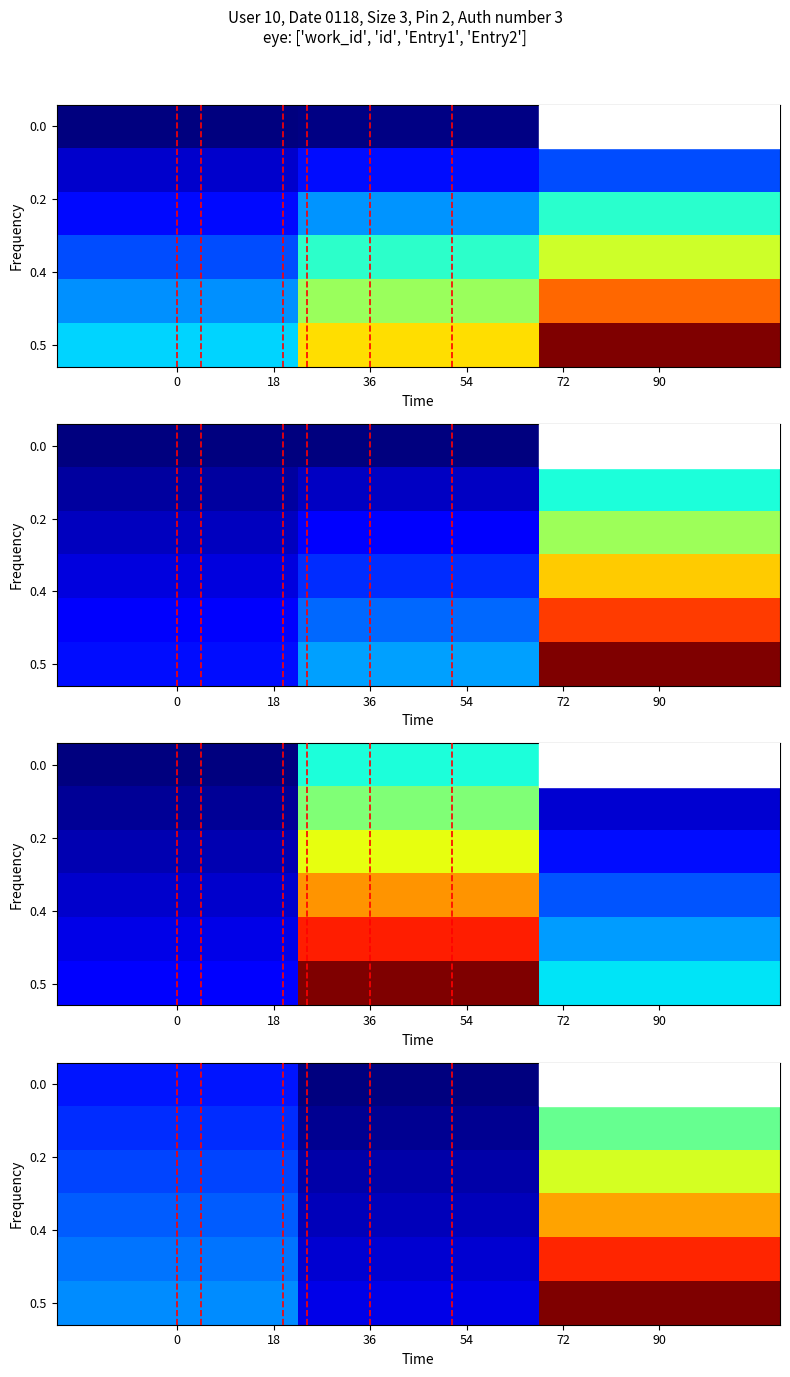

What is the lowest value of the 0.5 series?

8796.0